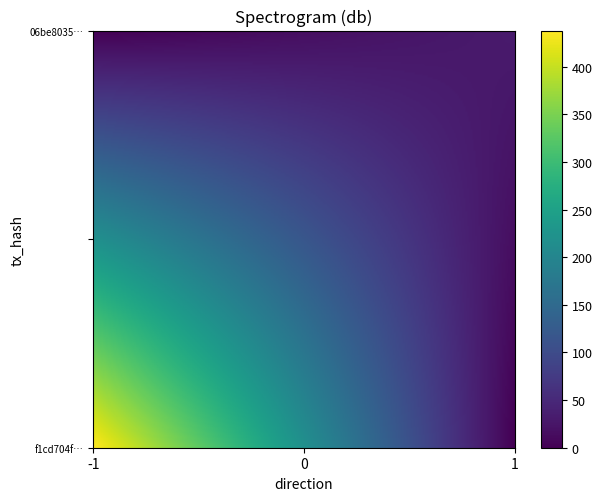

At how many categories does at least one series exceed 375?

1